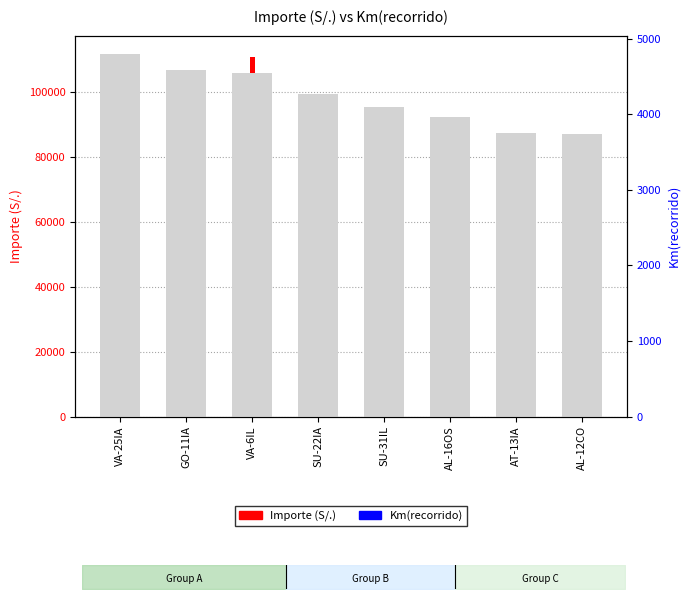

Which series reaches the minimum Y coordinate?

Km(recorrido)